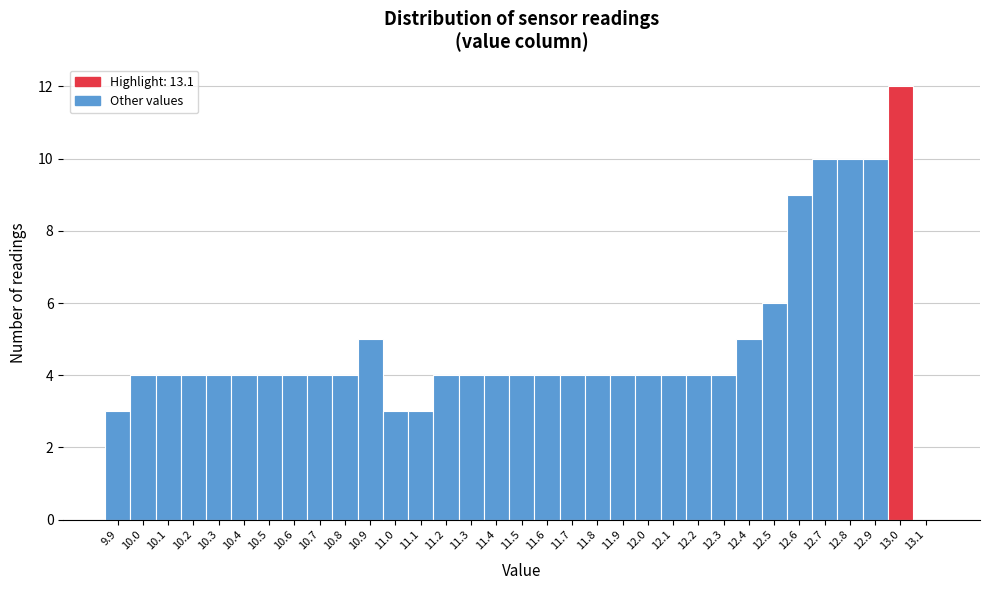

Approximately how many times larger is the value at 11.4 compared to 10.8?

1.0